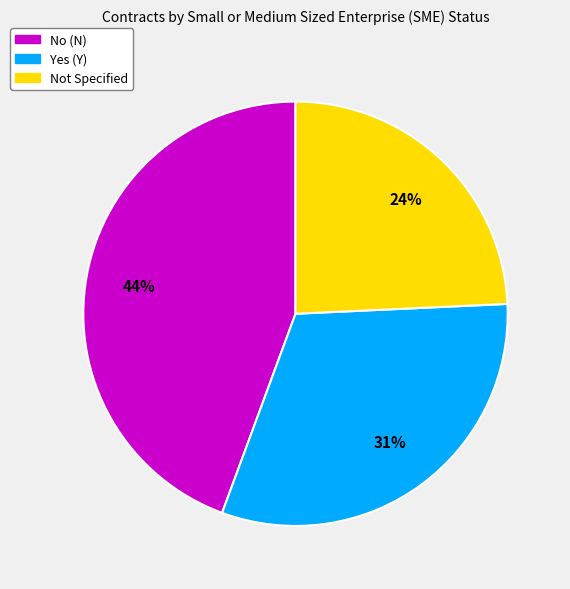

Is there any slice that represents more than half of the pie?

No